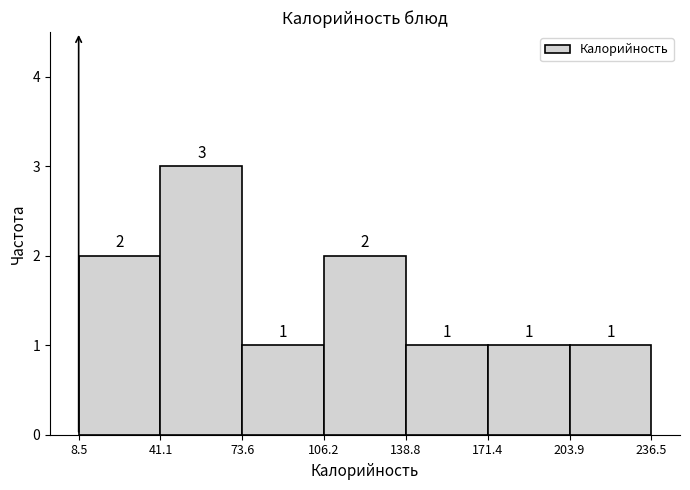

Reading left to right, list every bar in this chart as the range it spans on the x-axis followed by its height.

8.5 to 41.1: 2
41.1 to 73.6: 3
73.6 to 106.2: 1
106.2 to 138.8: 2
138.8 to 171.4: 1
171.4 to 203.9: 1
203.9 to 236.5: 1